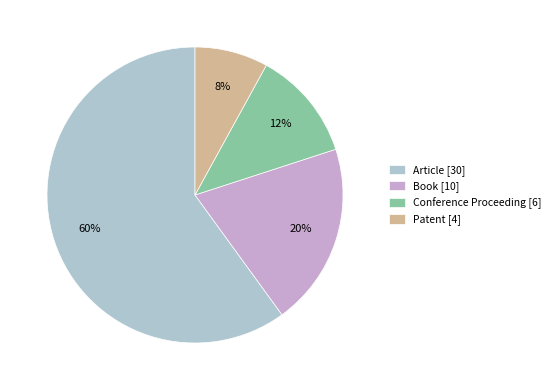

Count the number of slices in the pie.

4